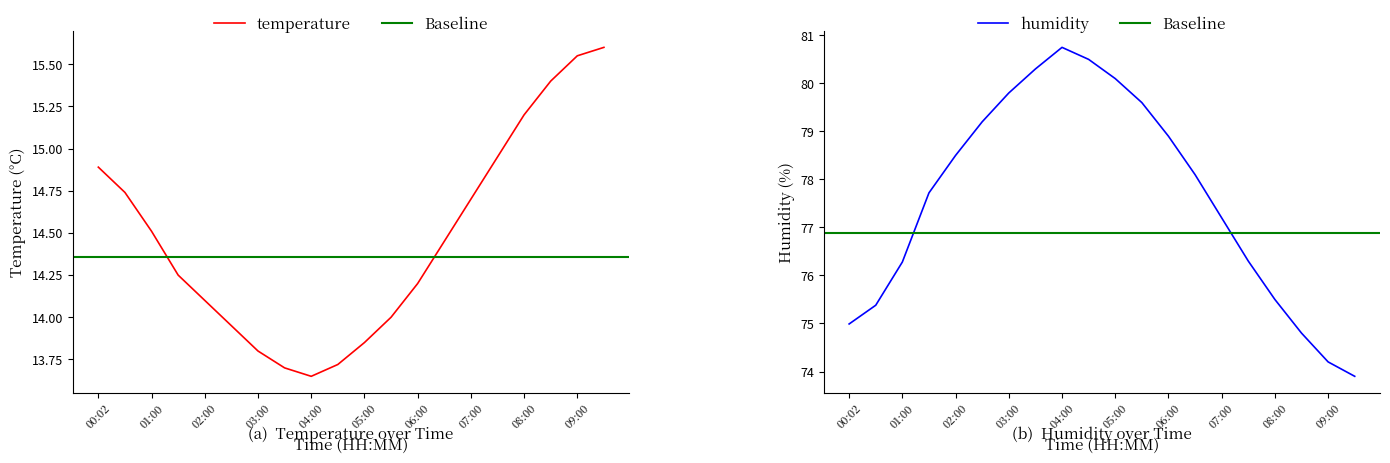

True or false: temperature and humidity cross at least once.

False